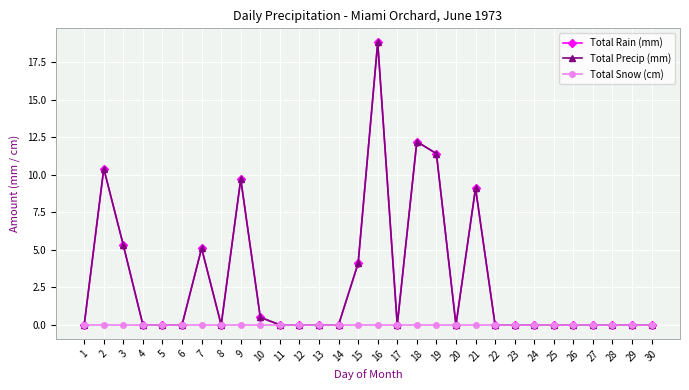

Which has a higher value, 11 or 28?

11